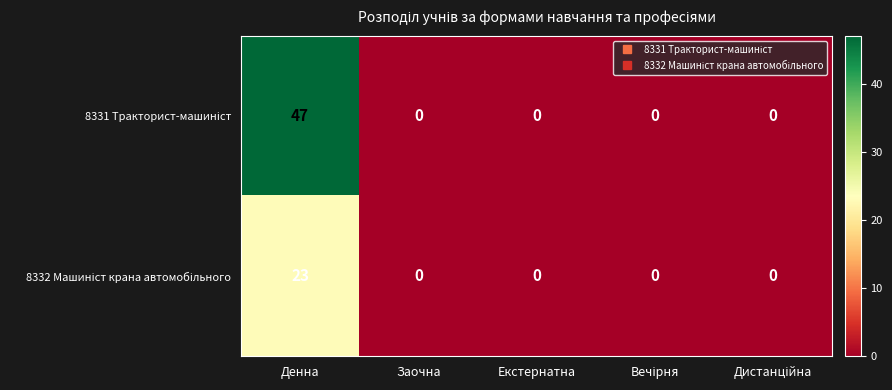

What is the greatest value displayed?

47